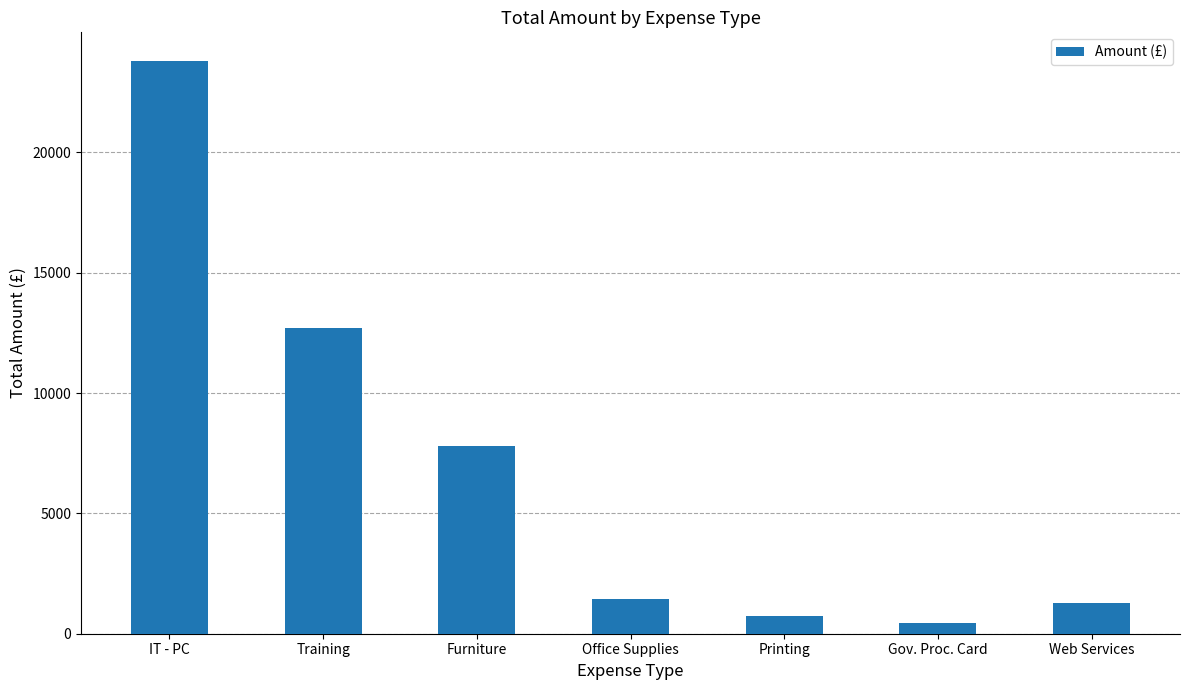

How many series are shown in this chart?

1